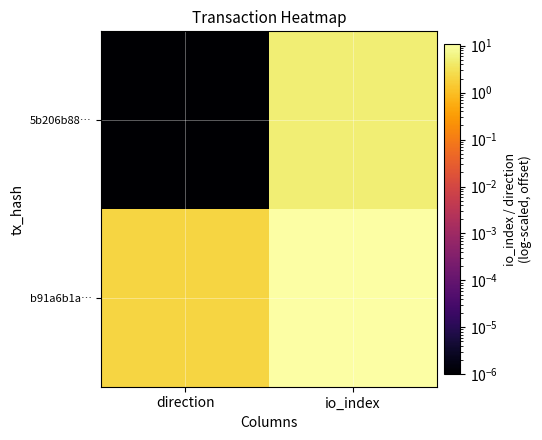

Reading left to right, extract all data points from this chart.

5b206b88…: direction=0.0	io_index=5.0
b91a6b1a…: direction=2.0	io_index=11.0